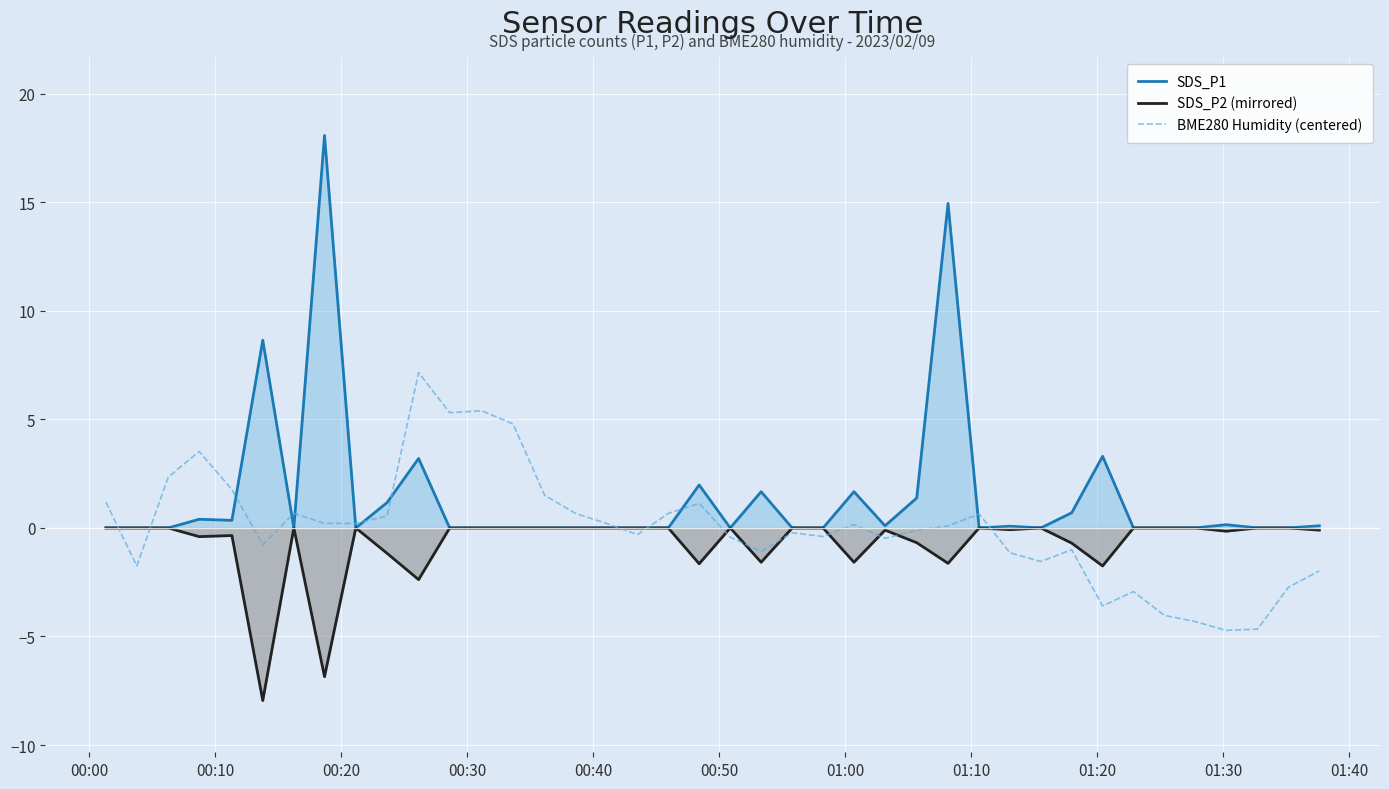

Rank the series by their maximum value, from highest to lowest.

SDS_P1, BME280 Humidity (centered), SDS_P2 (mirrored)